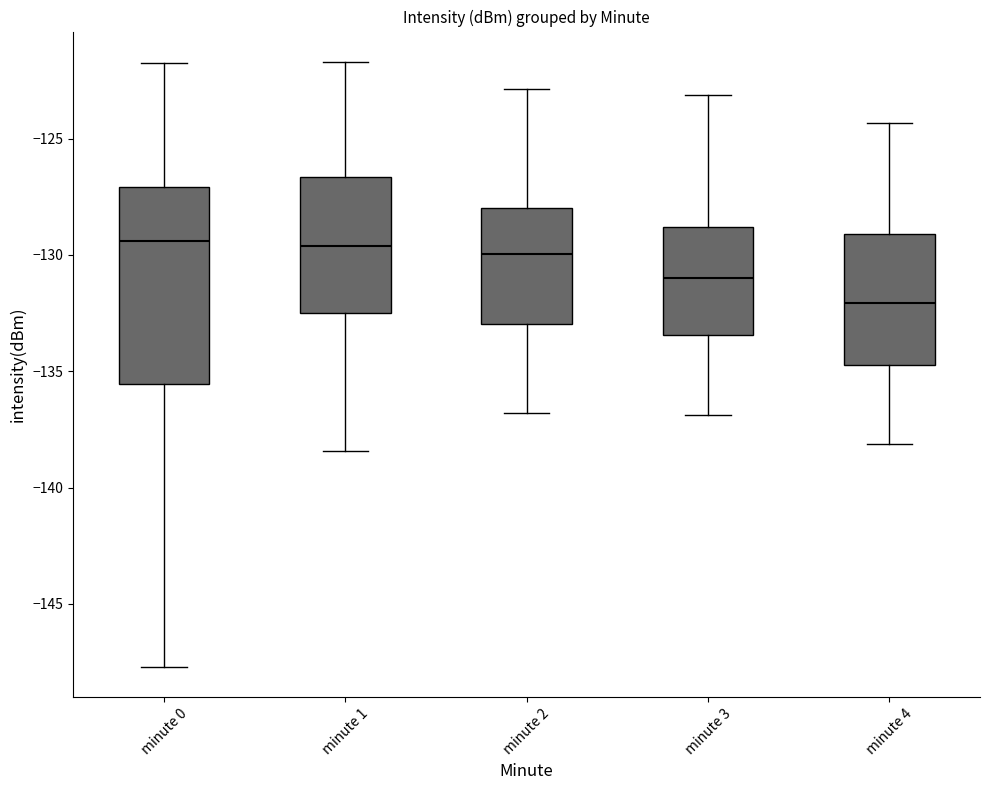

Where is the upper edge of the box for minute 0 on the y-axis? The values are not printed on the chart, so give them approximately, as read against the axis.

-127.0